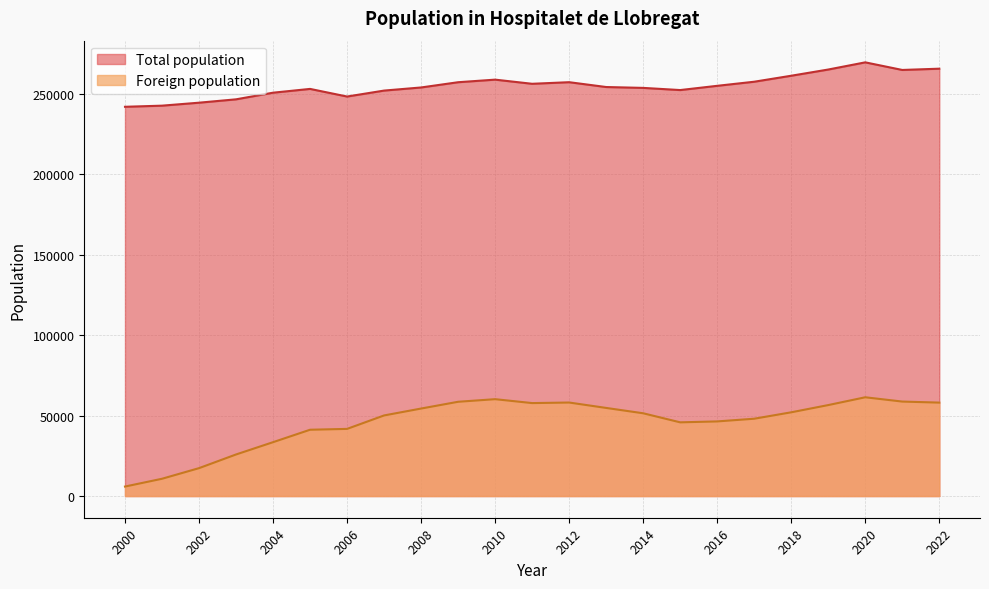

The Foreign population series shows 57742 at 2011. True or false?

True